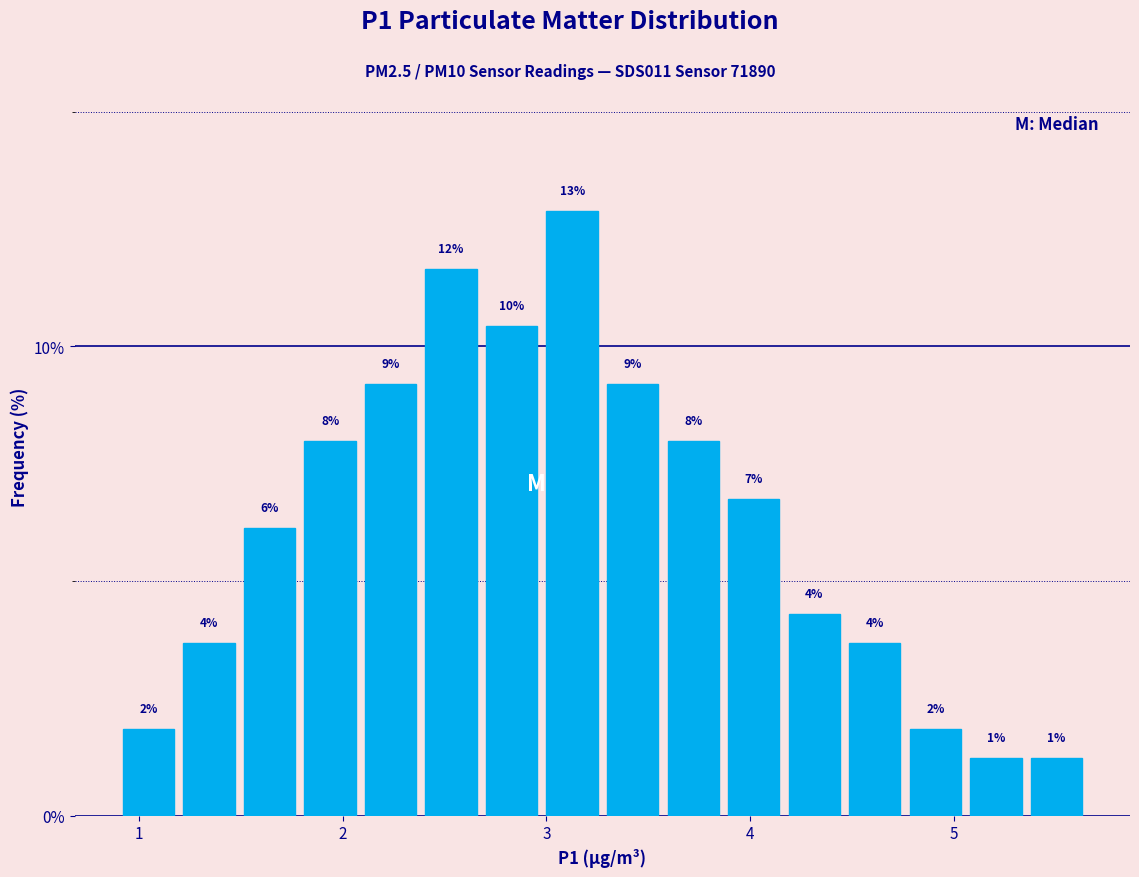

Around what value on the x-axis is the tallest bar? Give the approximate position of its centre, as read against the axis.

3.1